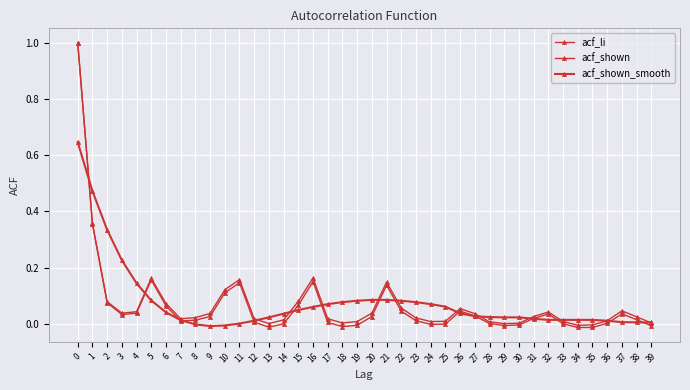

Reading left to right, what are all the values shown in this chart?

acf_li: 1.0	0.4	0.1	0.0	0.0	0.2	0.1	0.0	0.0	0.0	0.1	0.1	0.0	-0.0	0.0	0.1	0.2	0.0	-0.0	-0.0	0.0	0.1	0.0	0.0	-0.0	0.0	0.0	0.0	0.0	-0.0	-0.0	0.0	0.0	0.0	-0.0	-0.0	0.0	0.0	0.0	-0.0
acf_shown: 1.0	0.4	0.1	0.0	0.0	0.2	0.1	0.0	0.0	0.0	0.1	0.2	0.0	0.0	0.0	0.1	0.2	0.0	0.0	0.0	0.0	0.1	0.1	0.0	0.0	0.0	0.1	0.0	0.0	0.0	0.0	0.0	0.0	0.0	-0.0	-0.0	0.0	0.0	0.0	0.0
acf_shown_smooth: 0.6	0.5	0.3	0.2	0.1	0.1	0.0	0.0	-0.0	-0.0	-0.0	0.0	0.0	0.0	0.0	0.1	0.1	0.1	0.1	0.1	0.1	0.1	0.1	0.1	0.1	0.1	0.0	0.0	0.0	0.0	0.0	0.0	0.0	0.0	0.0	0.0	0.0	0.0	0.0	0.0